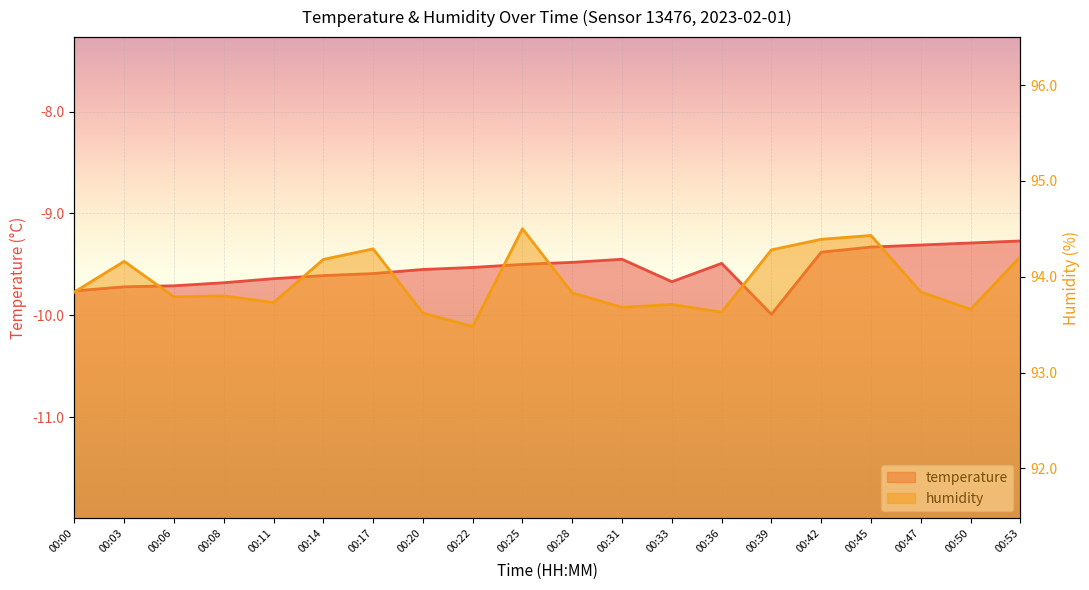

Is the value of temperature at 00:14 greater than the value of humidity at 00:06?

No